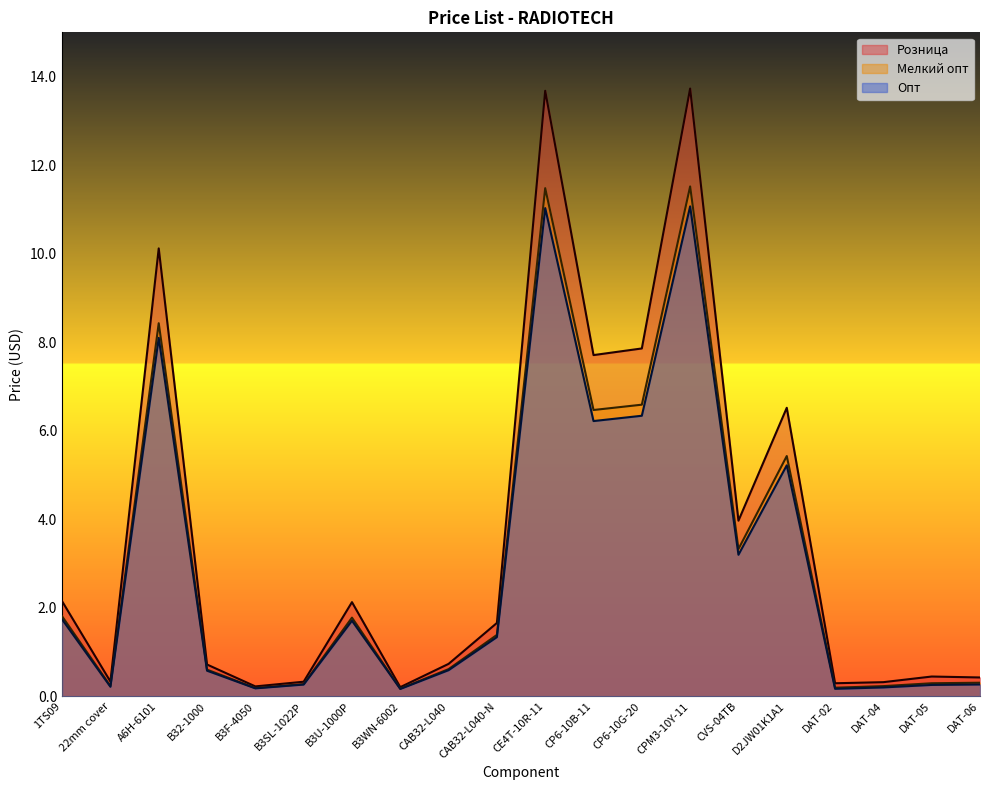

List the series in order of their overall mean, lowest first.

Опт, Мелкий опт, Розница